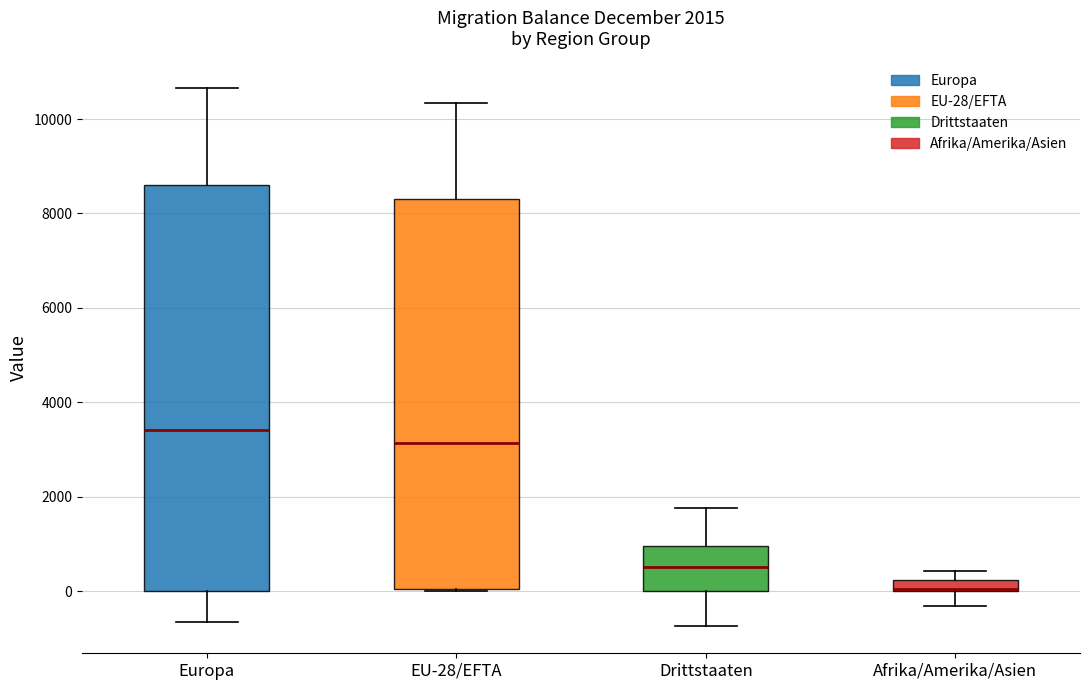

Comparing the boxes themselves (not the whiskers), which one is the tallest?

Europa